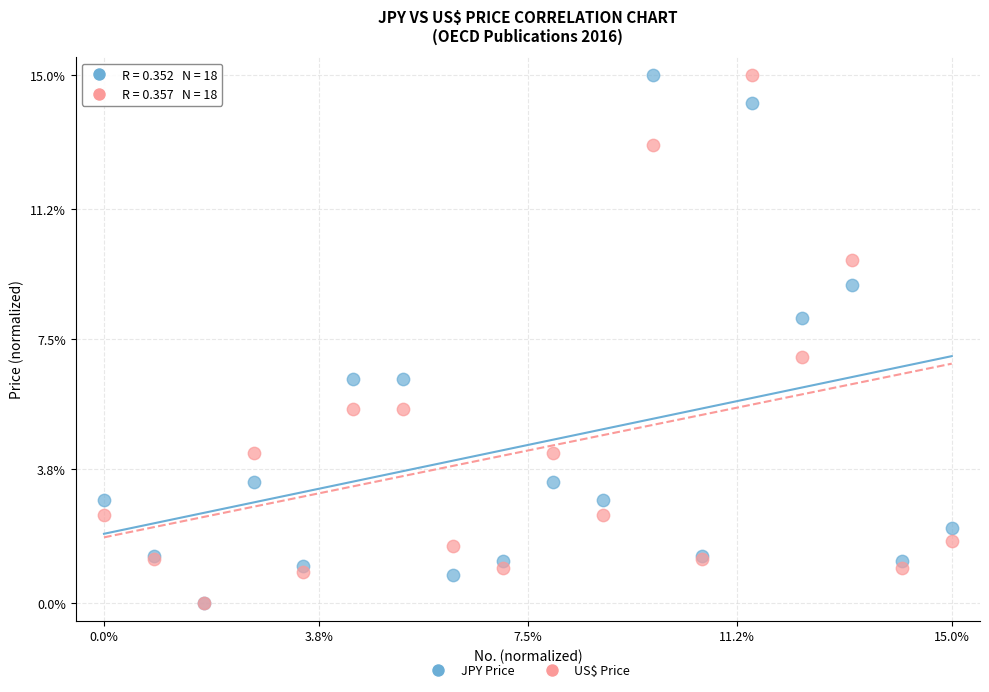

What are all the series names shown in the legend?

JPY Price, US$ Price